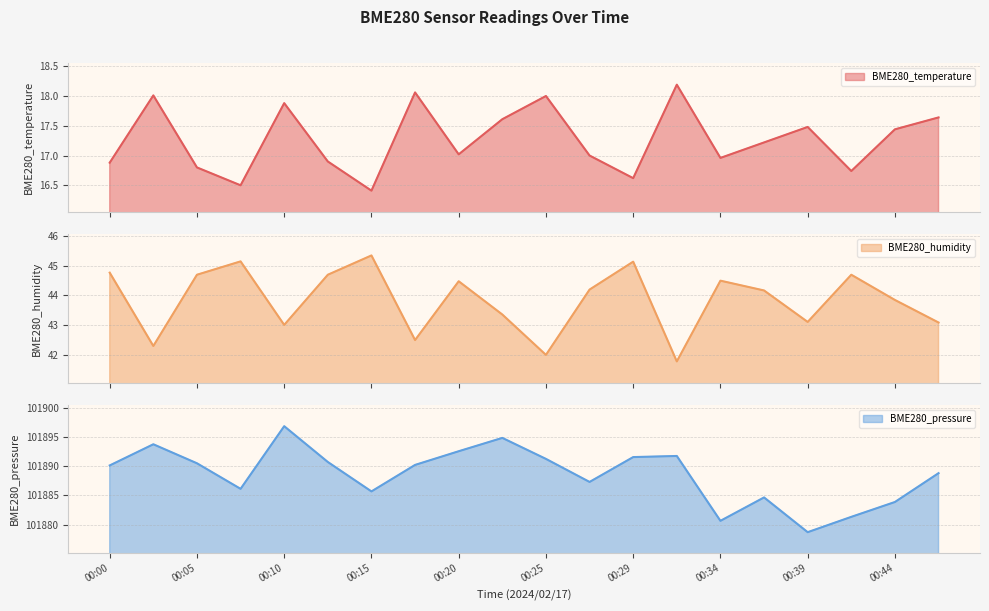

What is the sum of all BME280_humidity values?

876.7